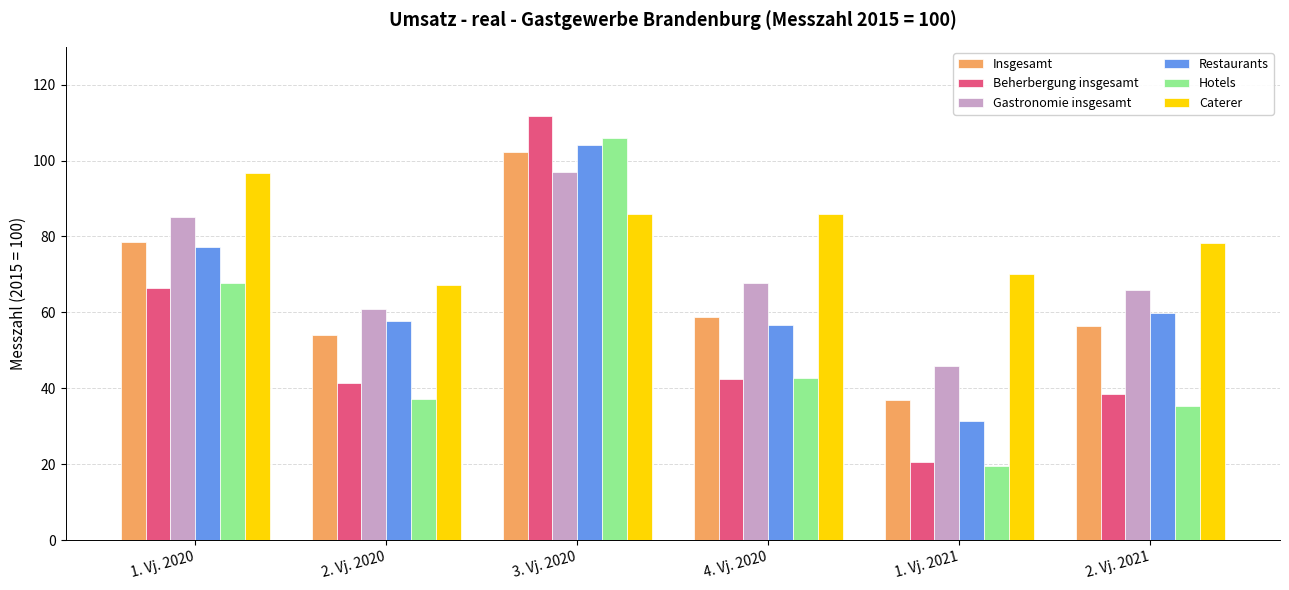

At which label does Gastronomie insgesamt reach its peak?

3. Vj. 2020